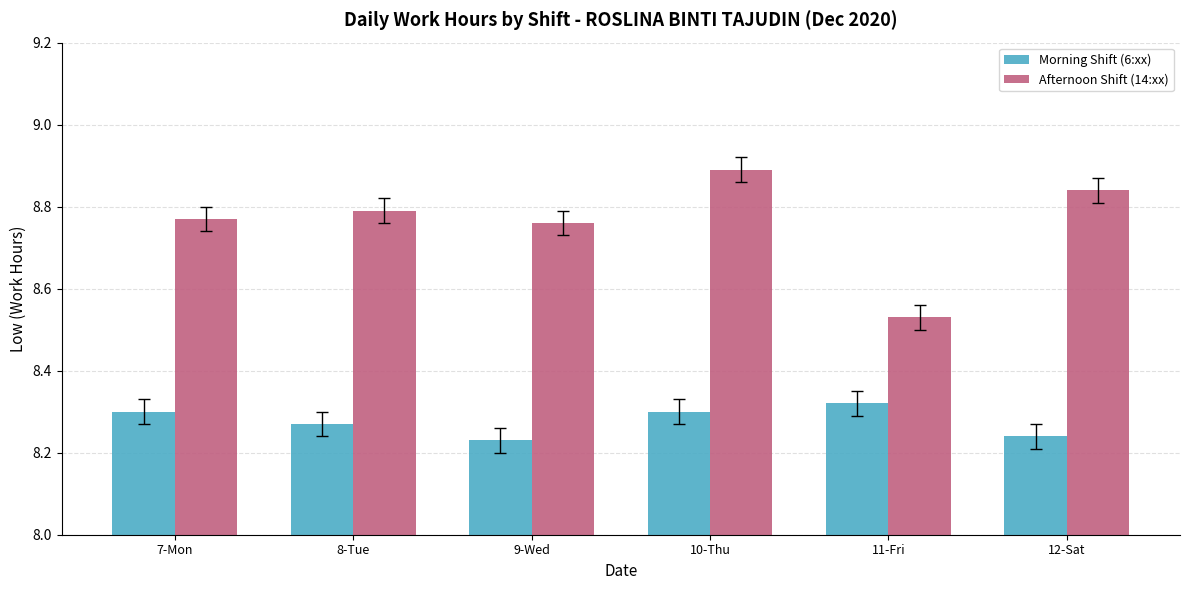

At which label does Afternoon Shift (14:xx) reach its peak?

10-Thu